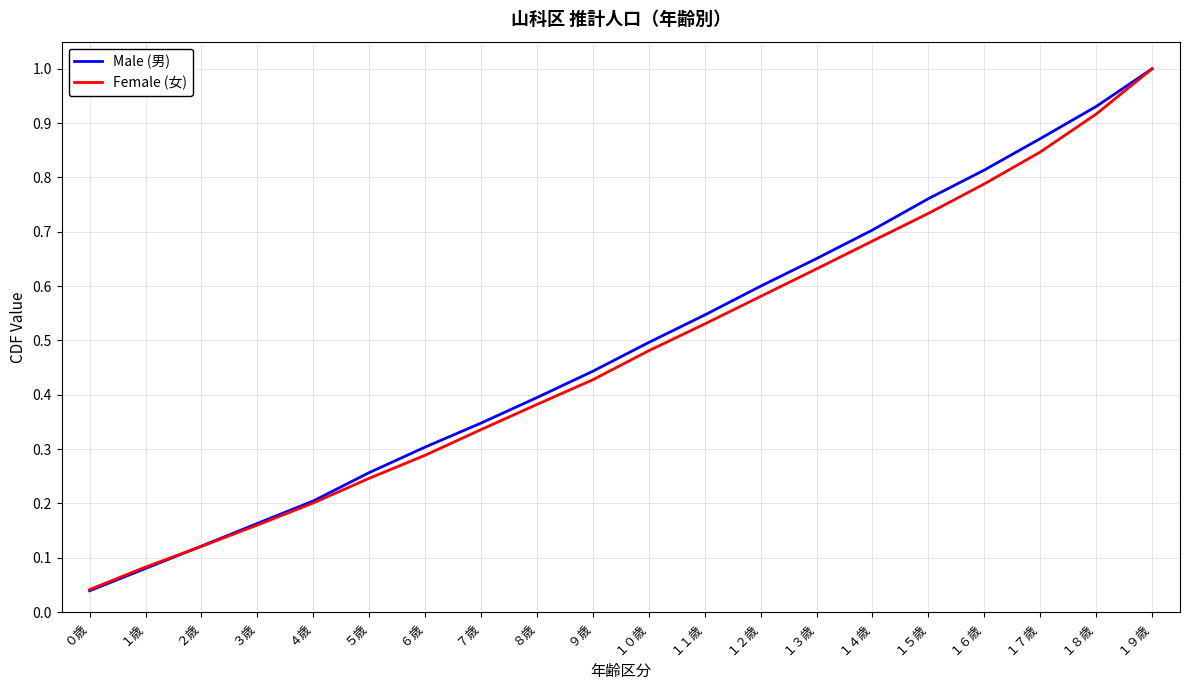

Is it true that Male (男) equals 0.0 at ２歳?

False